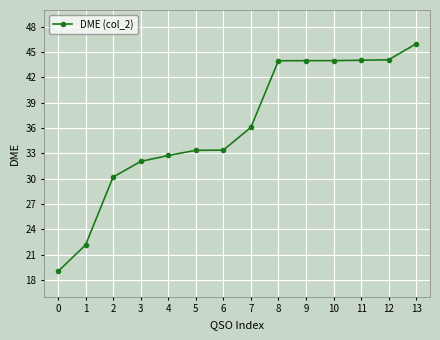

What is the change in value from 7 to 9?

+7.9